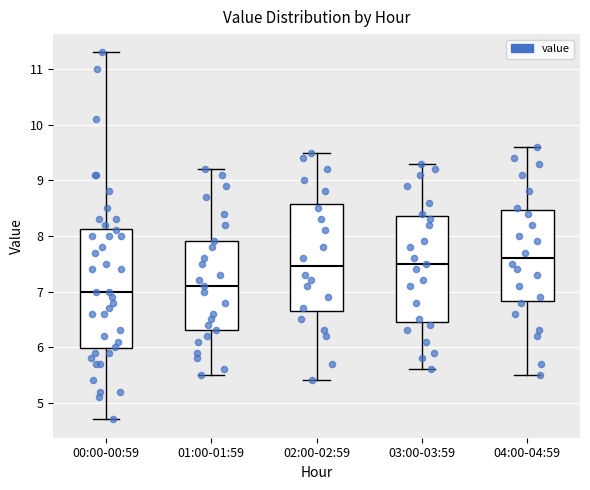

Reading left to right, transcribe this box plot: for each box, give where its median line is, the range the box spans, and where its two whiskers end, as read against the y-axis. The values are not printed on the chart, so give them approximately, as read against the axis.

00:00-00:59: median 7.0, box 6.0 to 8.1, whiskers 4.7 to 11.3
01:00-01:59: median 7.1, box 6.3 to 7.9, whiskers 5.5 to 9.2
02:00-02:59: median 7.5, box 6.7 to 8.6, whiskers 5.4 to 9.5
03:00-03:59: median 7.5, box 6.5 to 8.4, whiskers 5.6 to 9.3
04:00-04:59: median 7.6, box 6.8 to 8.5, whiskers 5.5 to 9.6